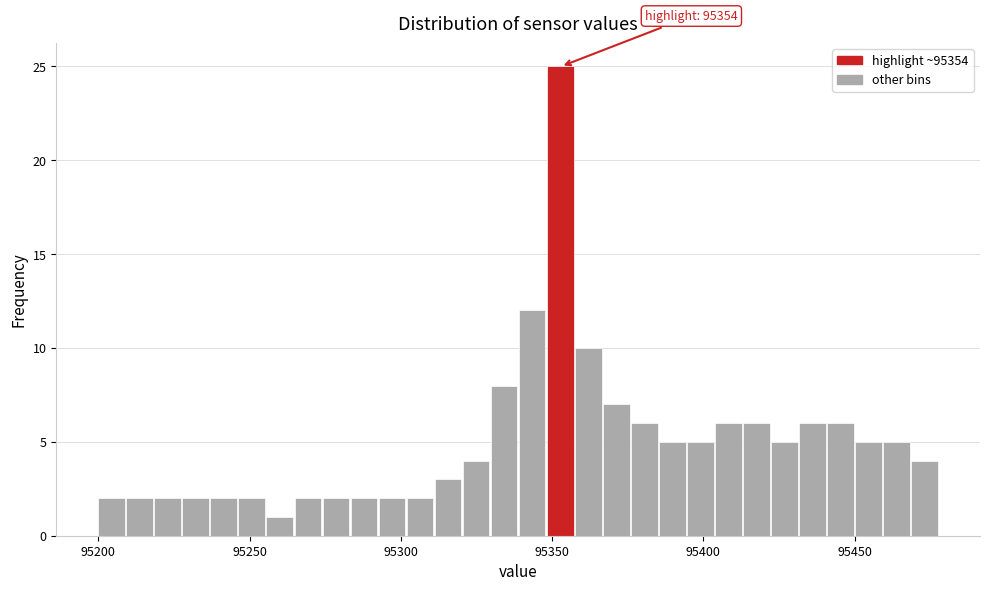

Read against the x-axis, roughly where is the centre of the tallest bar?

95355